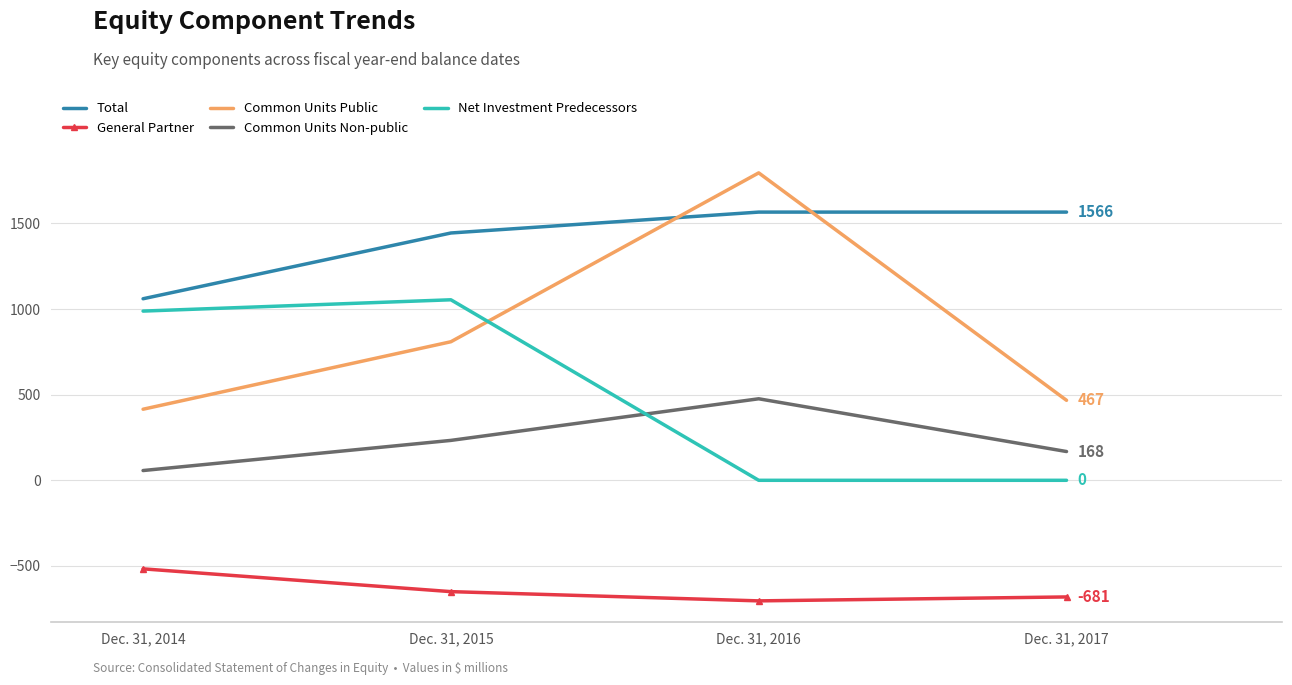

Where does the General Partner series first go above -650?

Dec. 31, 2014